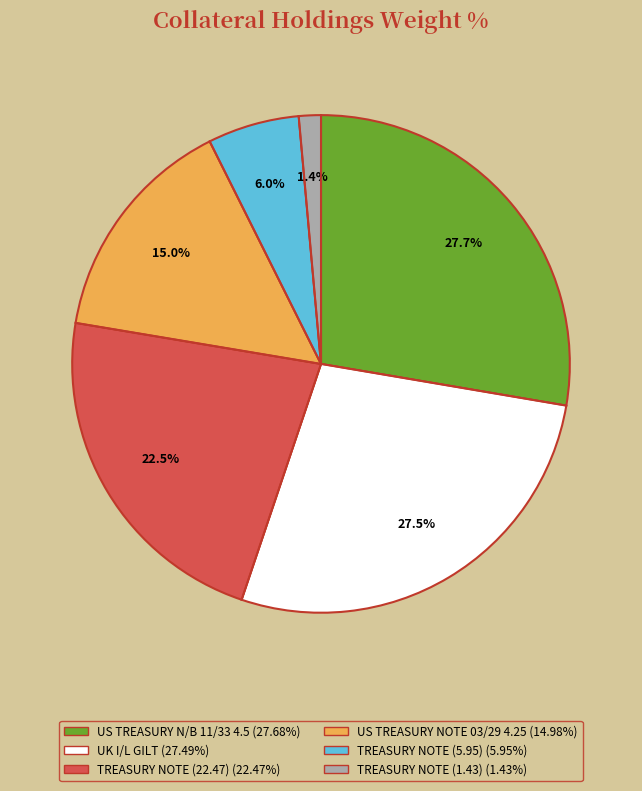

The TREASURY NOTE (5.95) slice represents 6% of the pie. True or false?

True